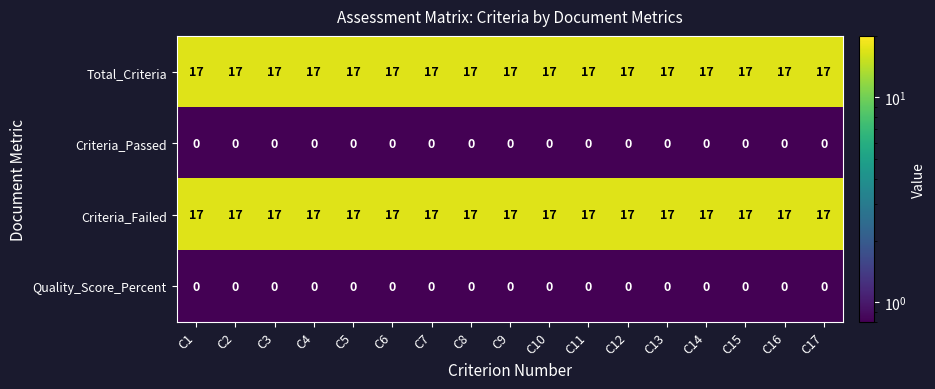

What is the spread (max minus min) of values at C2?

17